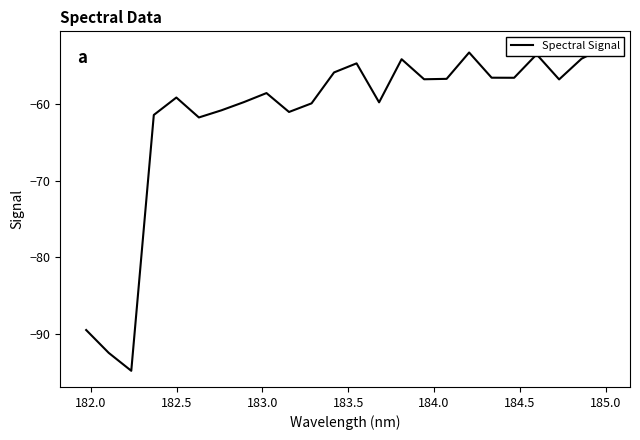

Does the chart have visible grid lines?

No